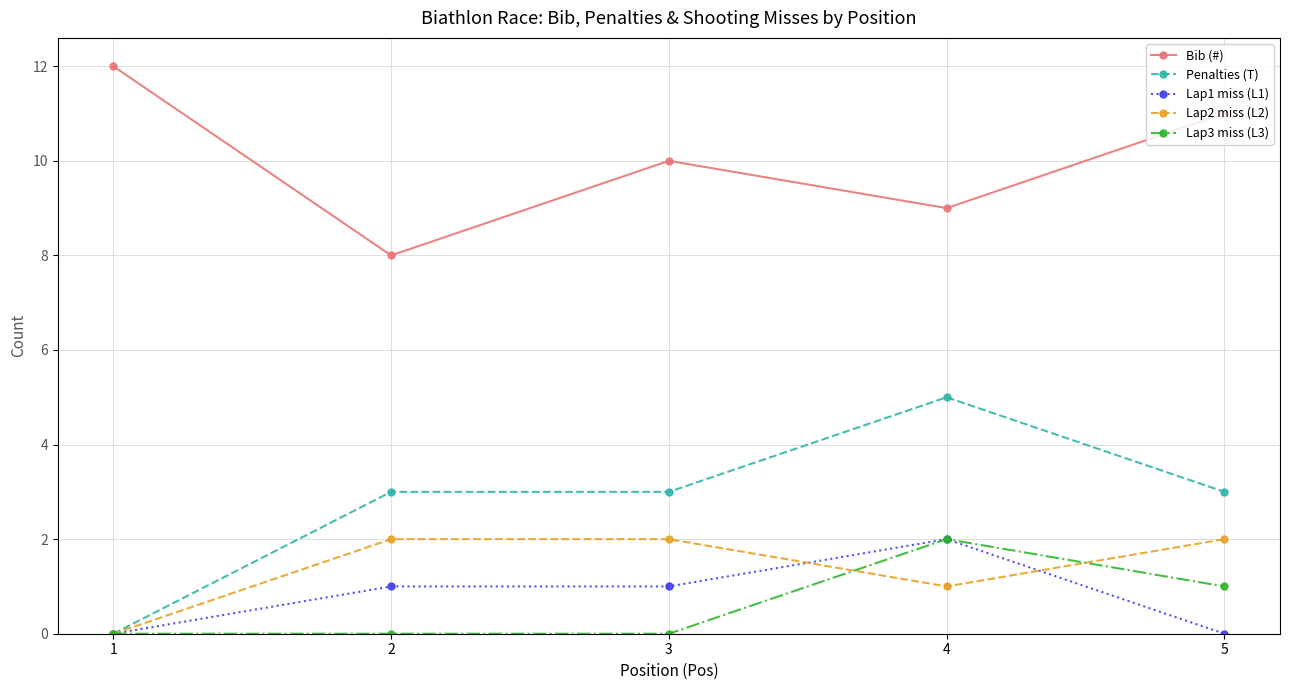

How many lines are shown in the chart?

5